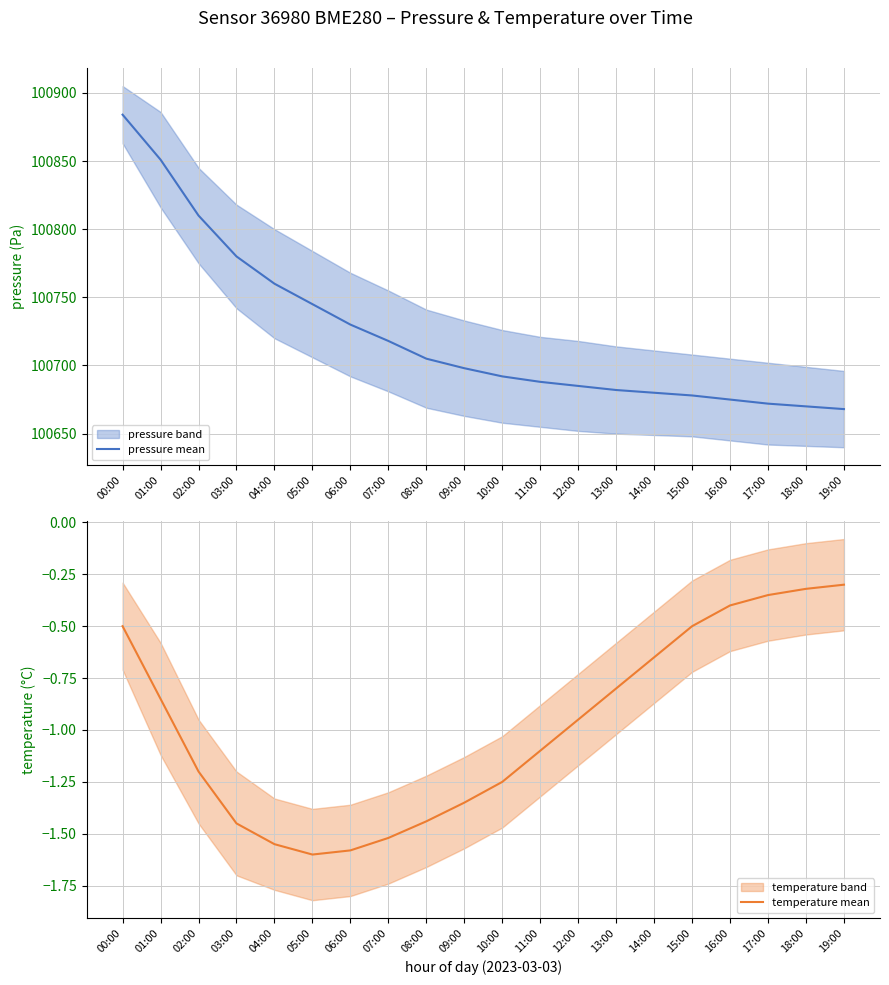

Count the number of data series in this chart.

2